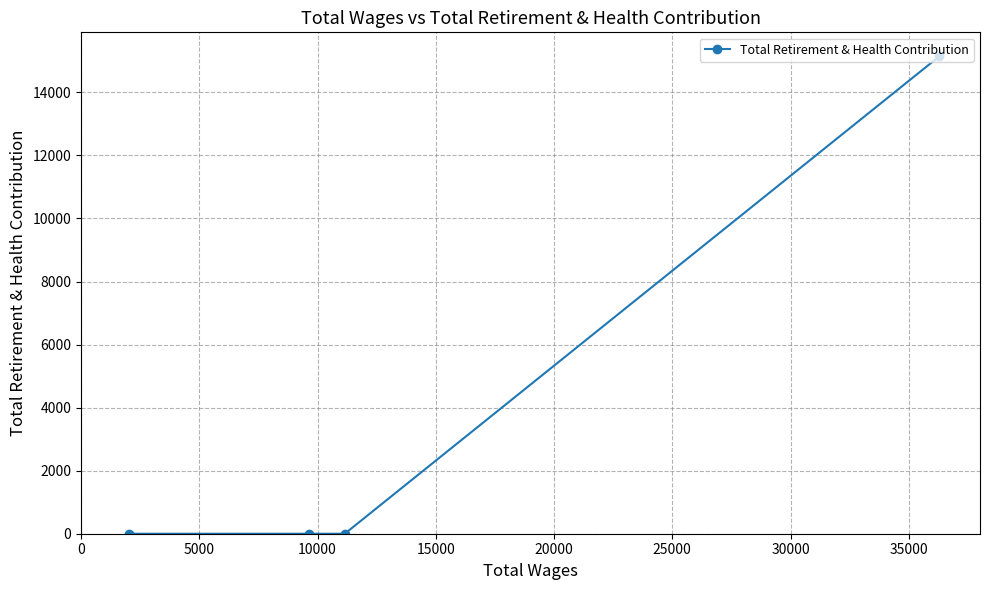

How many data points does each series have?

4